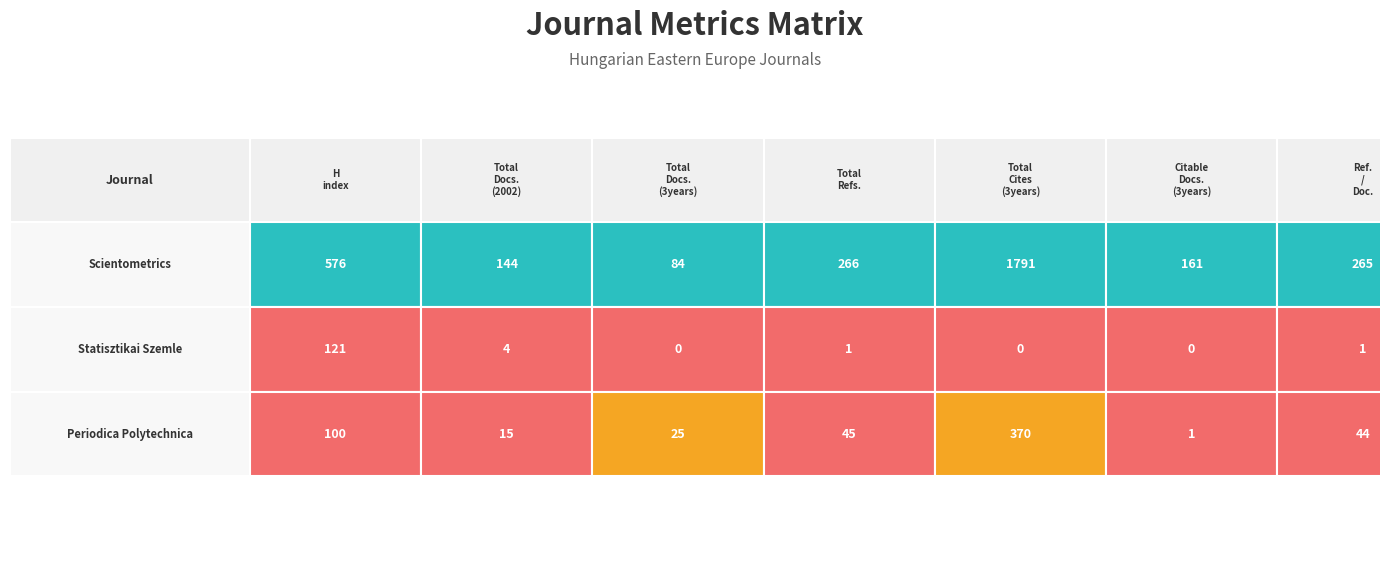

Which series has the largest total across all categories?

Scientometrics